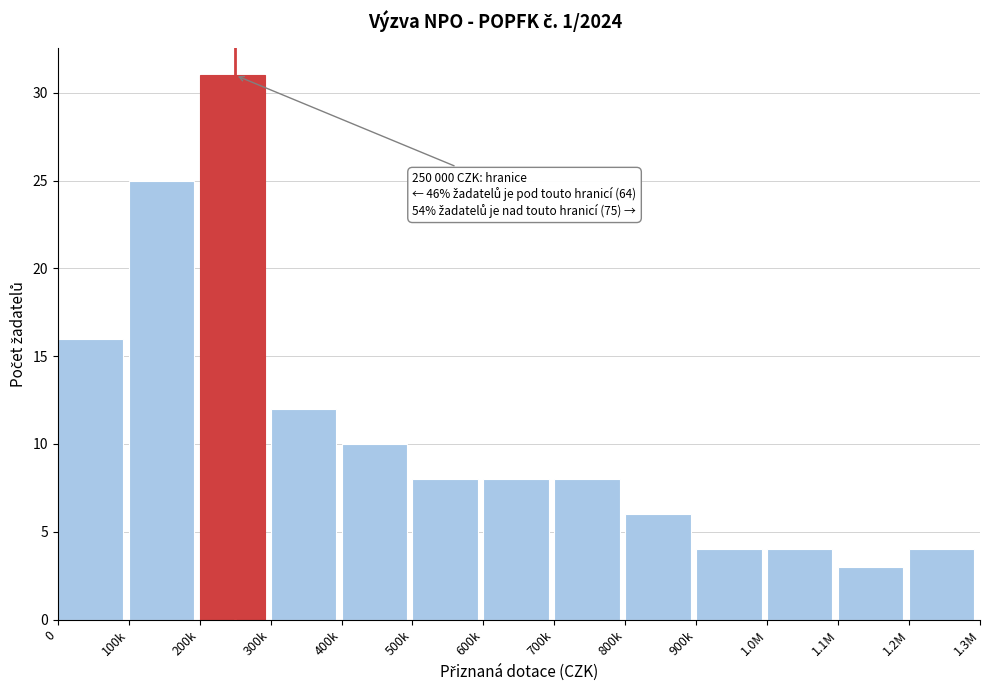

Reading right to left, list all the values displayed in this chart.

4	3	4	4	6	8	8	8	10	12	31	25	16